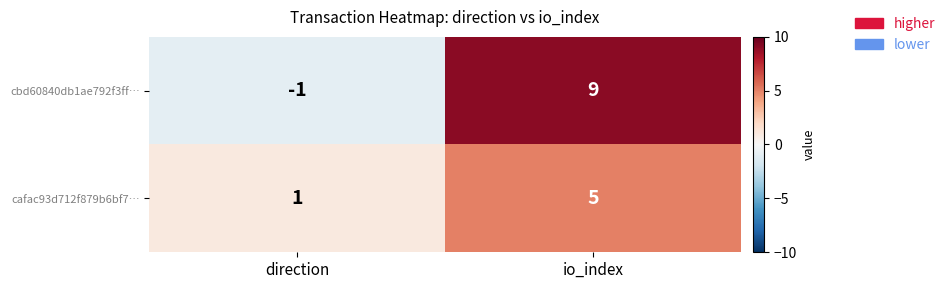

What is the difference between the cafac93d712f879b6bf7… values at io_index and direction?

4